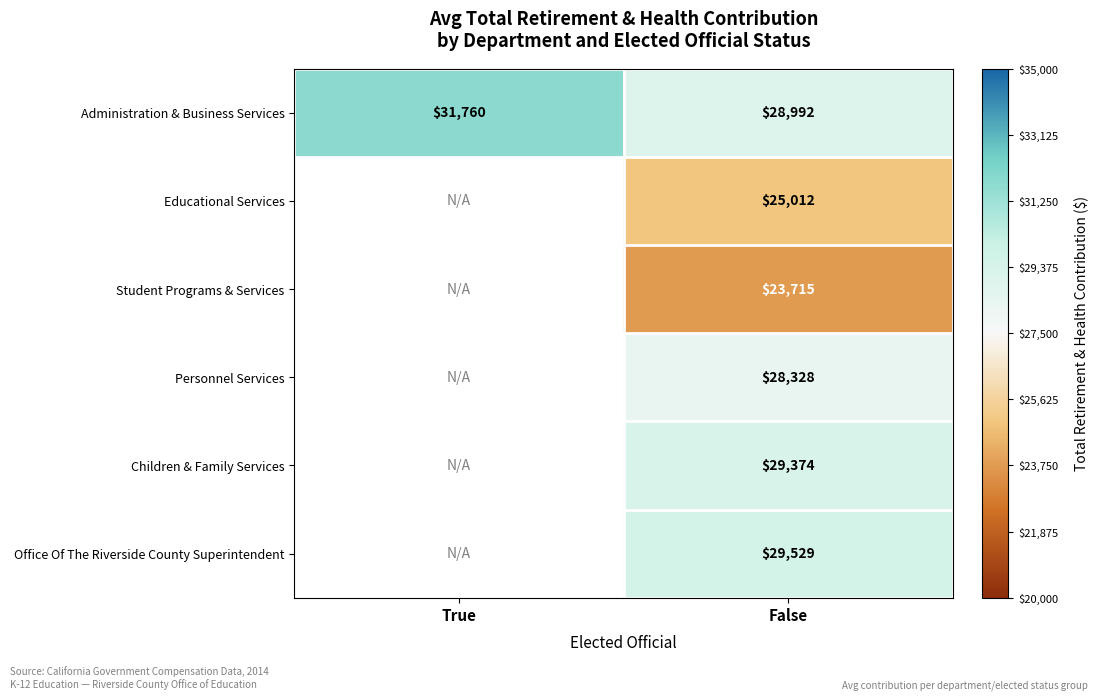

What is the difference between the highest and lowest values at False?

5814